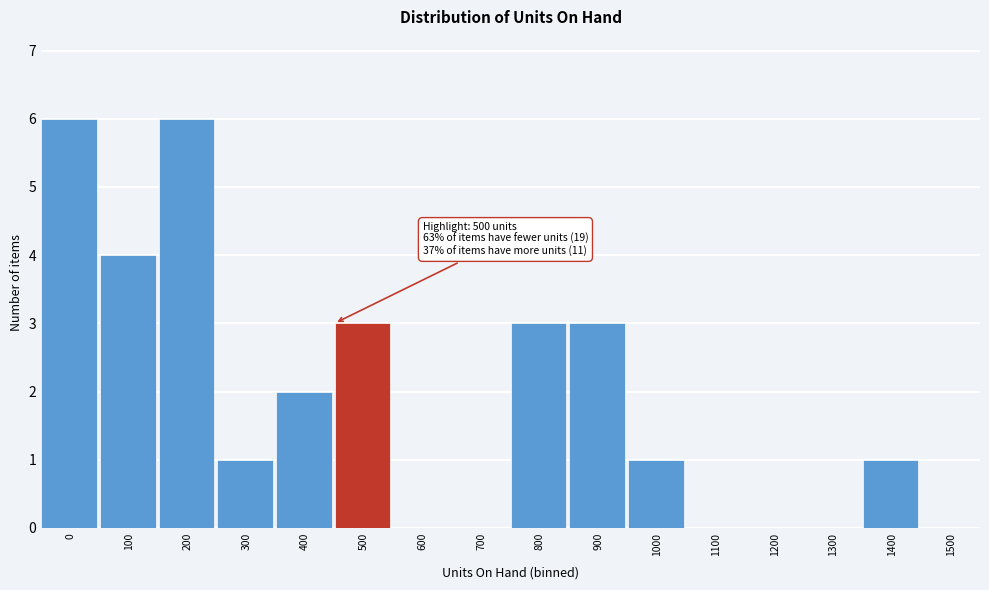

Reading left to right, transcribe all the data shown in this chart.

0=6	100=4	200=6	300=1	400=2	500=3	600=0	700=0	800=3	900=3	1000=1	1100=0	1200=0	1300=0	1400=1	1500=0